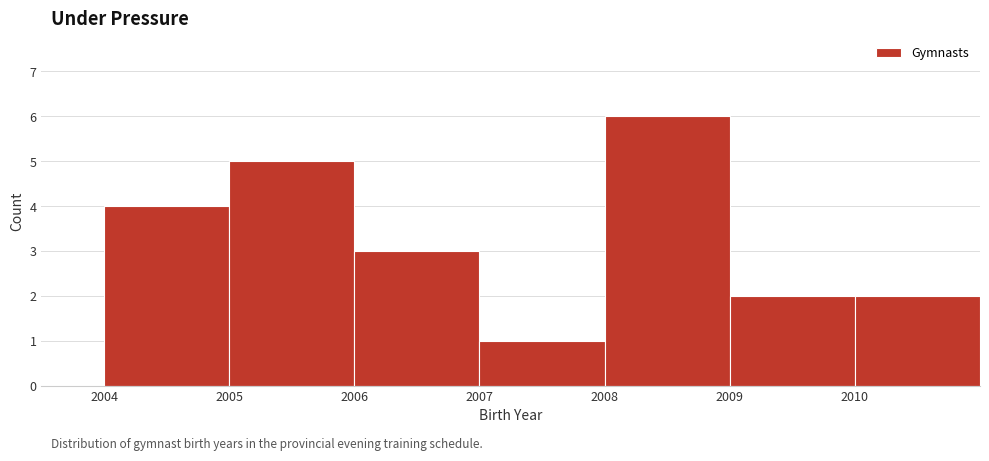

What is the height of the bar covering 2006 to 2007 on the x-axis? The values are not printed on the chart, so give them approximately, as read against the axis.

3